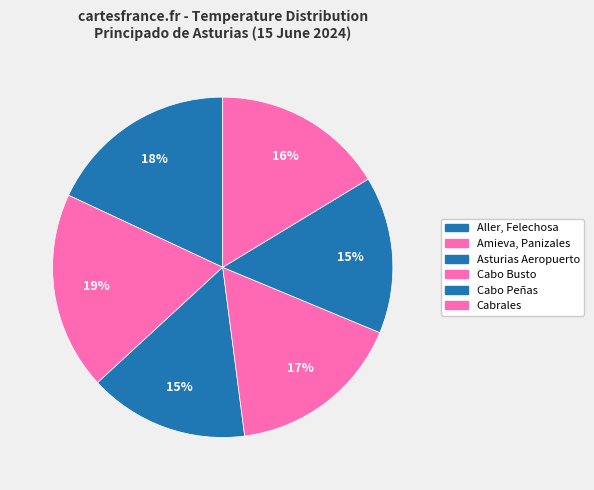

How many segments does this pie chart have?

6